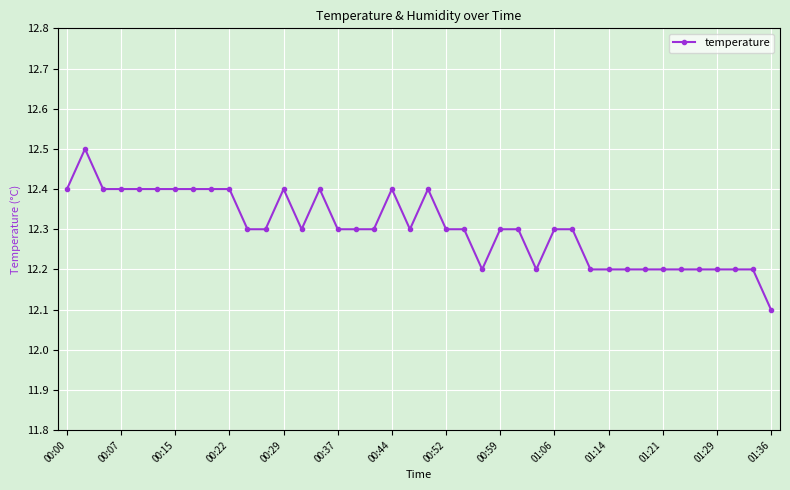

How many values are between 12 and 13?

40